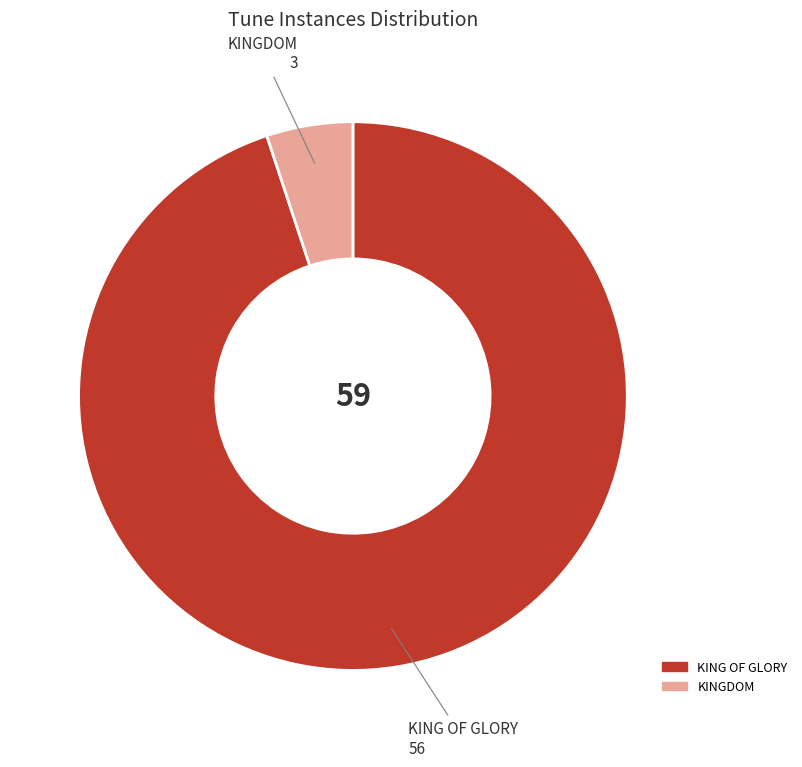

True or false: KING OF GLORY accounts for 95% of the total.

True